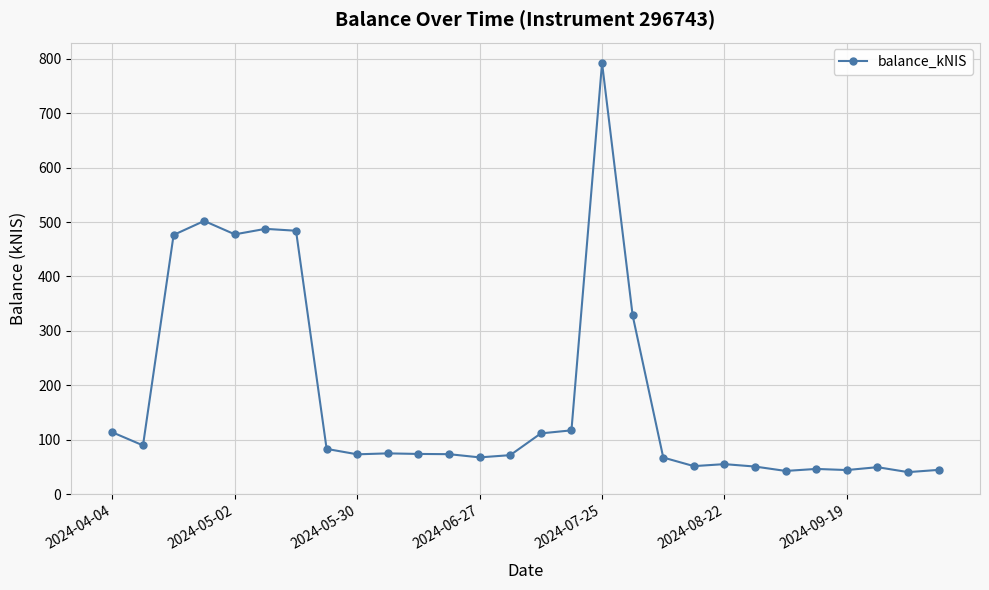

What is the sum of all values?

4996.9